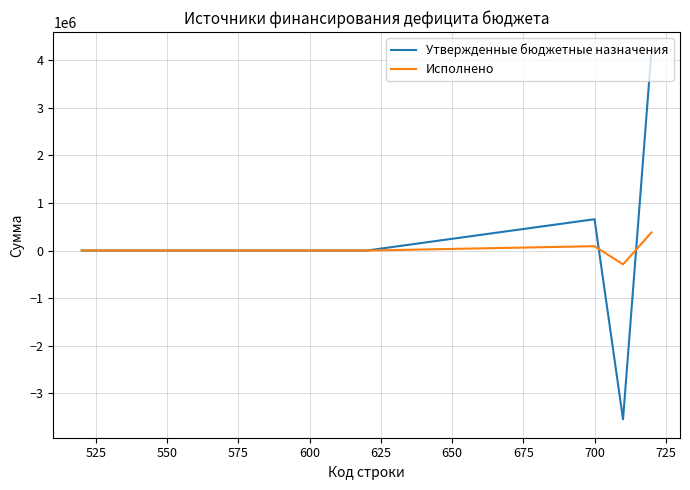

What is the average value of the Исполнено series?

36607.4